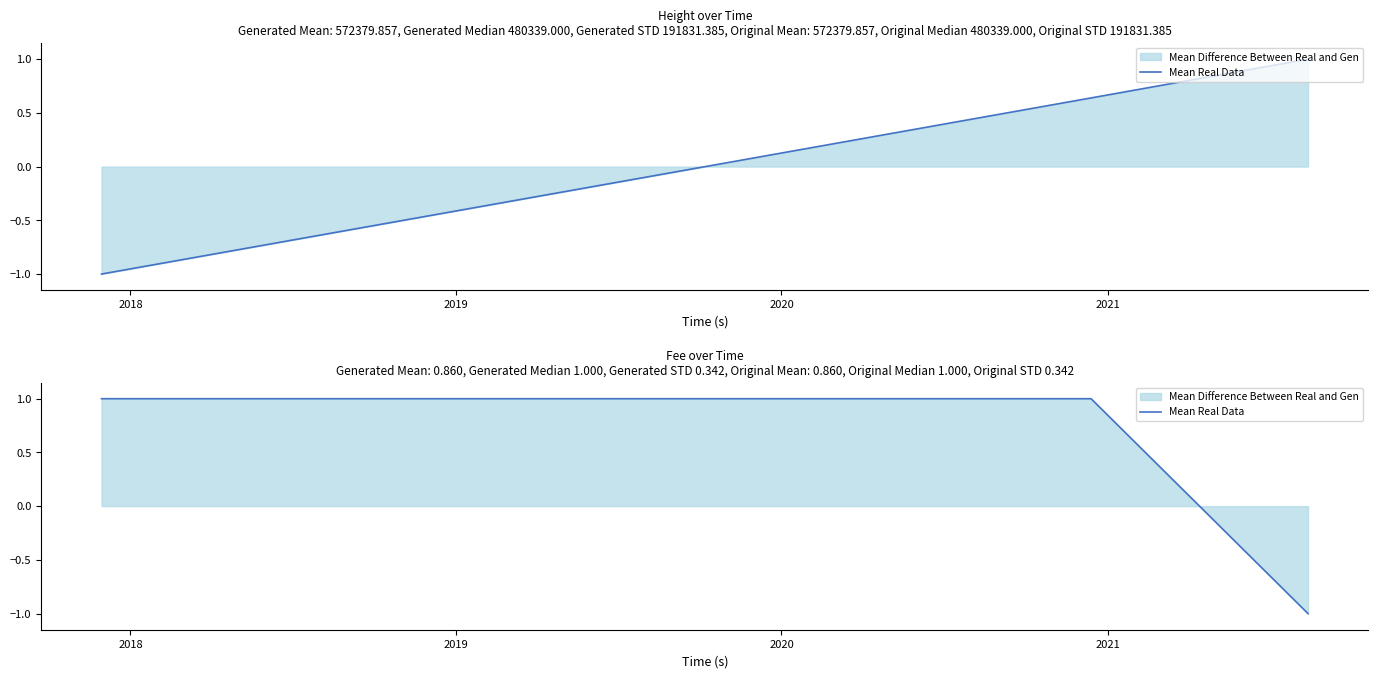

The value at 6 is -1. True or false?

False